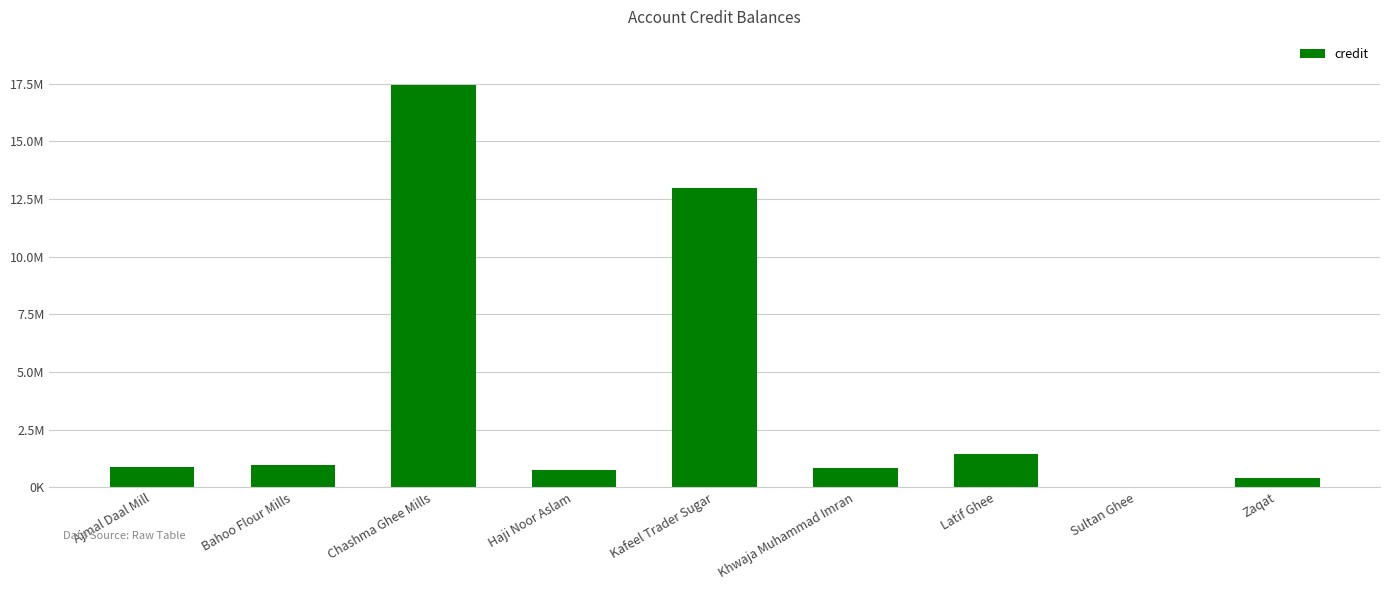

What is the smallest value displayed?

14353.7